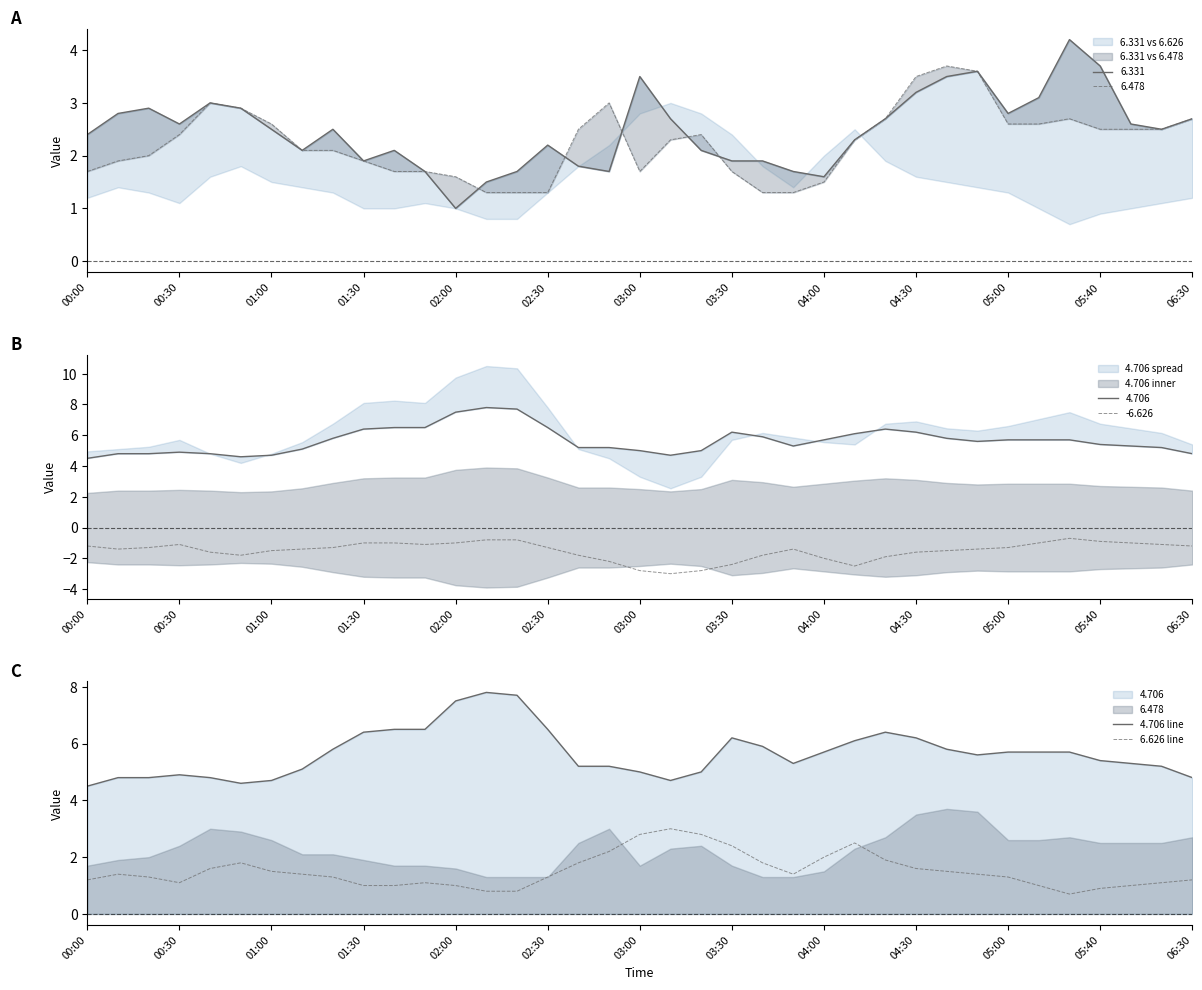

What is the difference between the second highest and minimum values in the 6.626 line series?

2.1